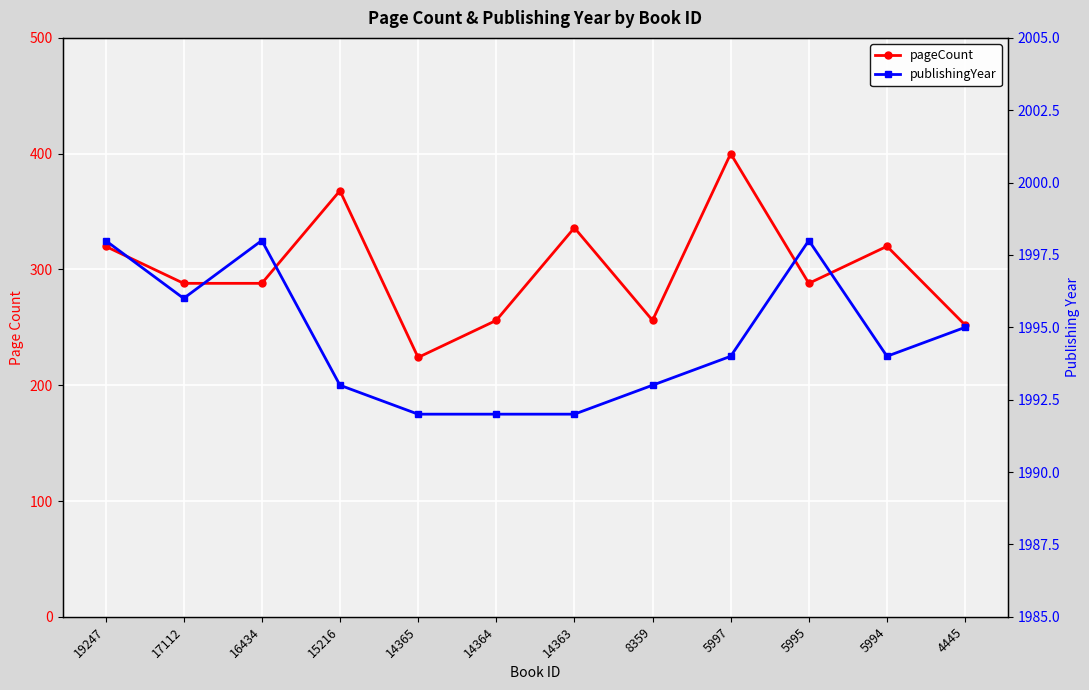

True or false: pageCount and publishingYear intersect in this chart.

False